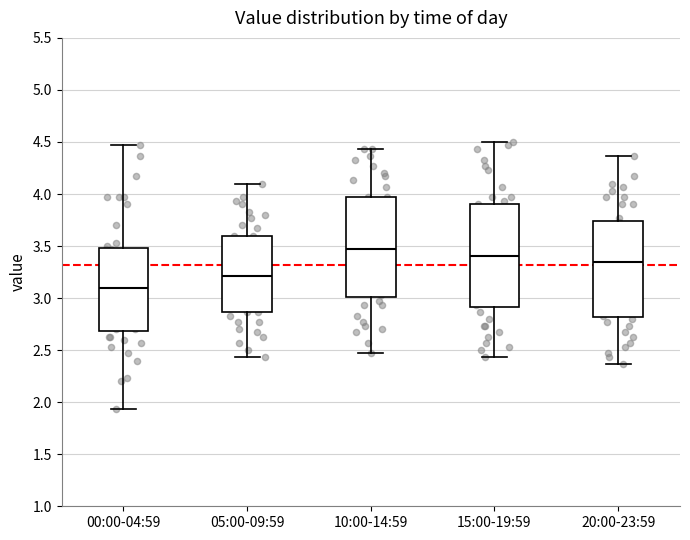

Reading left to right, read every box against the y-axis: the position of its median line, the range the box covers, and the ends of its whiskers. The values are not printed on the chart, so give them approximately, as read against the axis.

00:00-04:59: median 3.10, box 2.70 to 3.50, whiskers 1.95 to 4.45
05:00-09:59: median 3.20, box 2.85 to 3.60, whiskers 2.45 to 4.10
10:00-14:59: median 3.45, box 3.00 to 3.95, whiskers 2.45 to 4.45
15:00-19:59: median 3.40, box 2.90 to 3.90, whiskers 2.45 to 4.50
20:00-23:59: median 3.35, box 2.80 to 3.75, whiskers 2.35 to 4.35